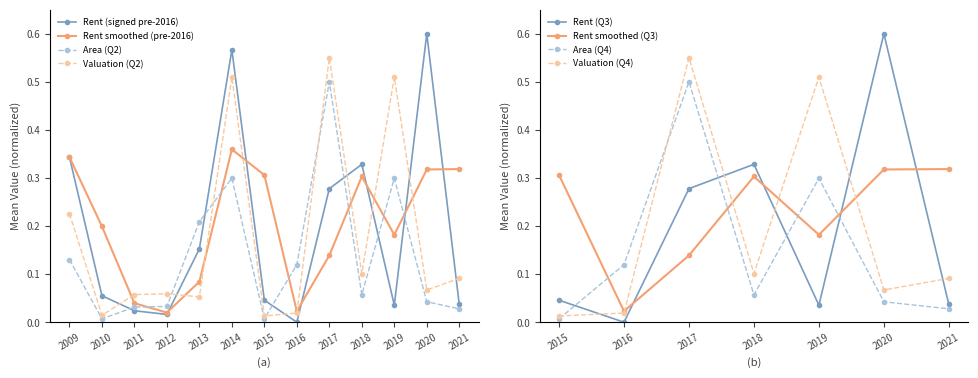

Is it true that Rent smoothed (pre-2016) equals 0.3 at 2015?

True